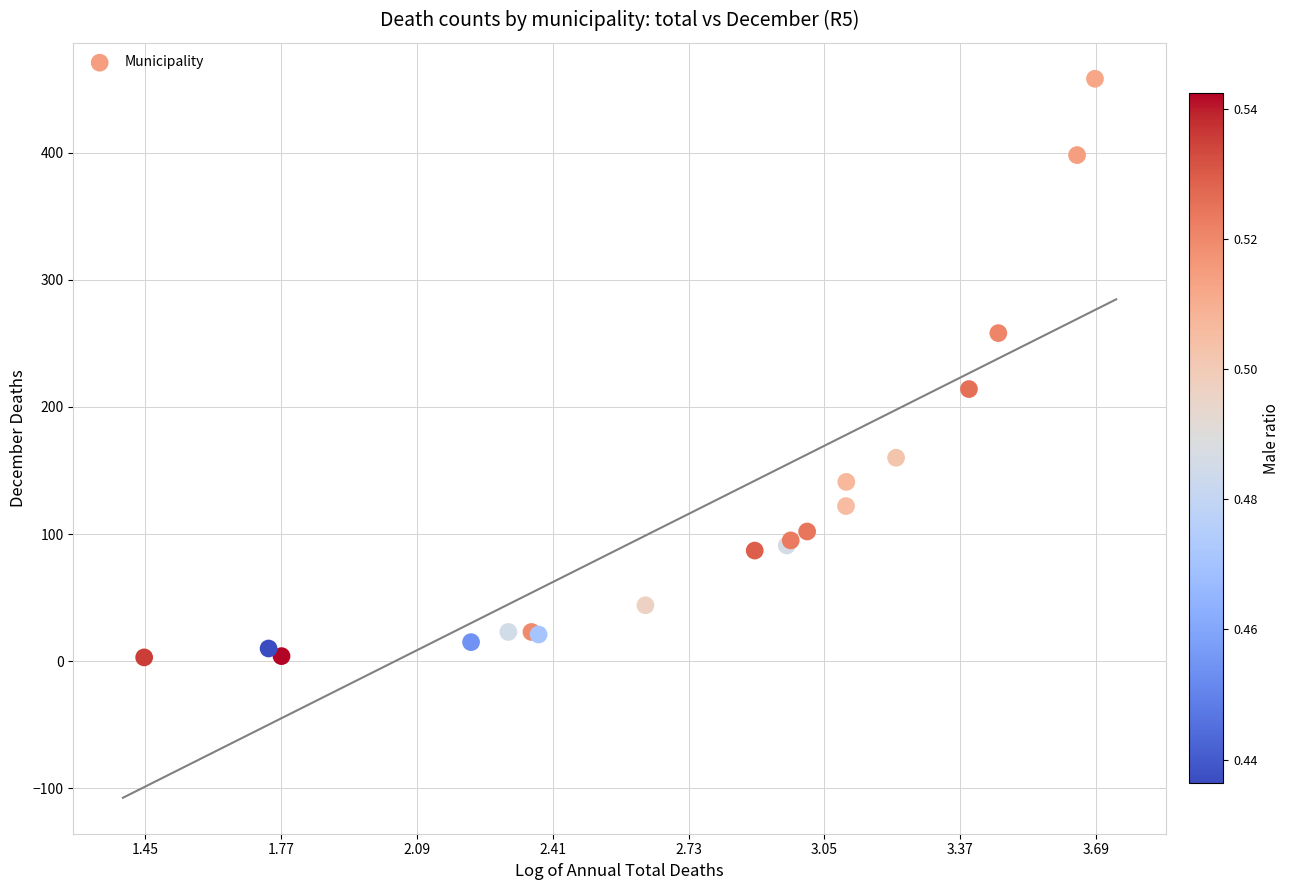

What Y value in the scatter plot is closest to 230?

214